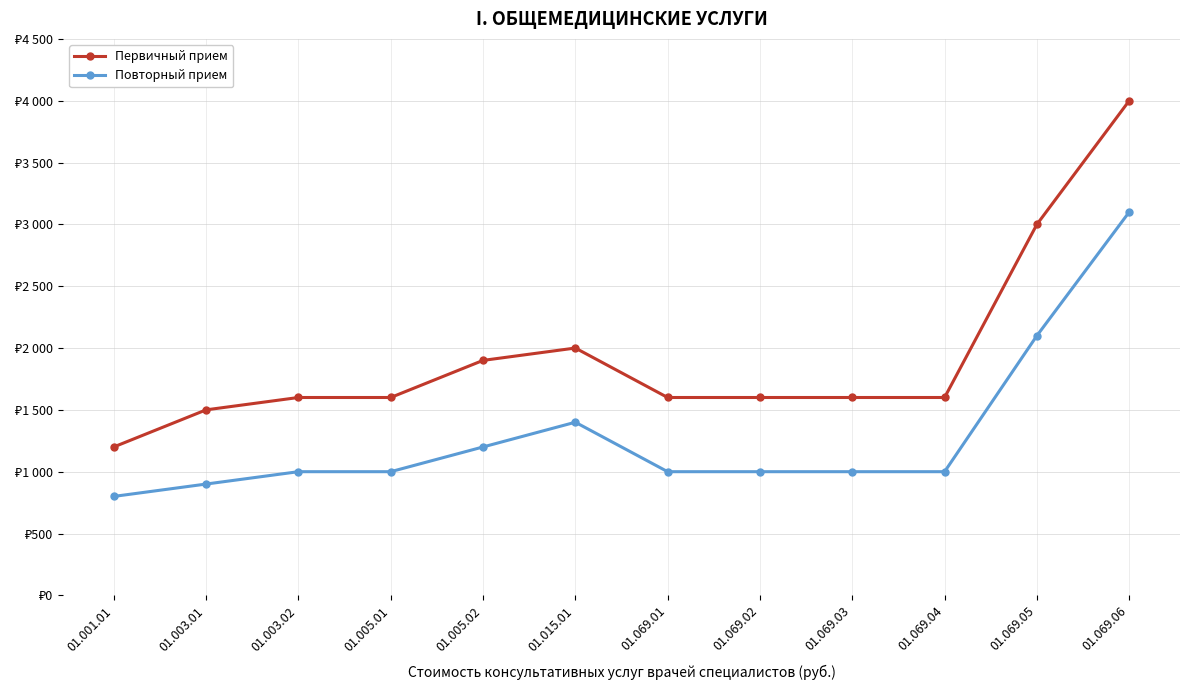

List the series in order of their peak value, lowest first.

Повторный прием, Первичный прием